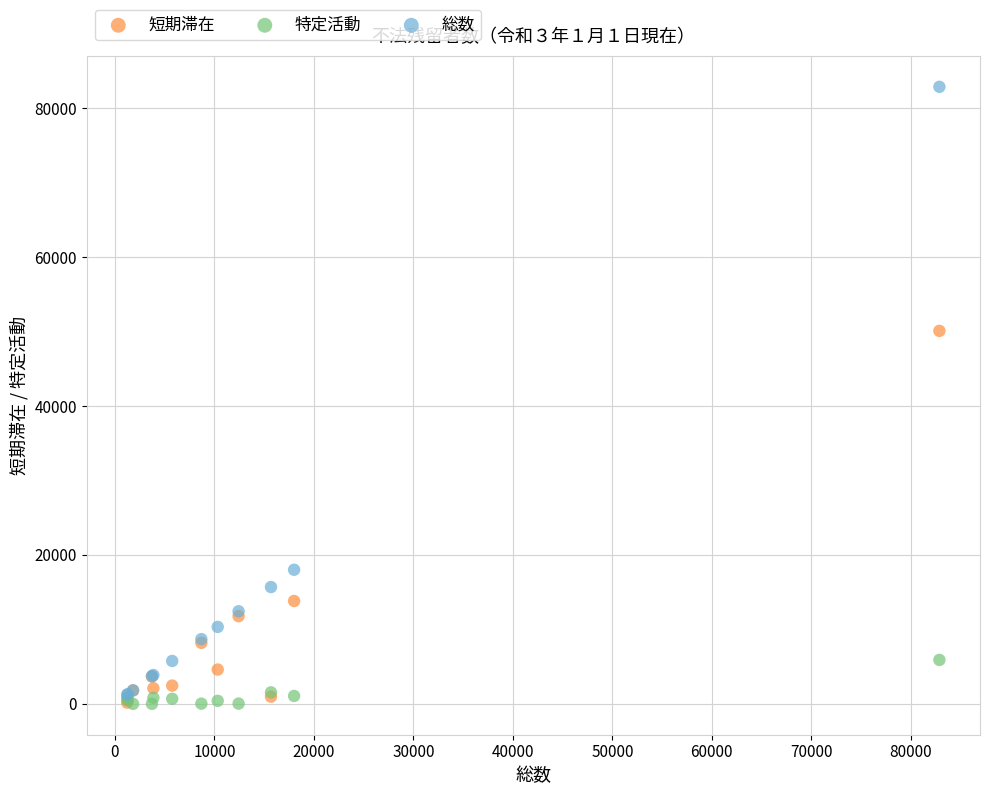

Across all series, what Y value is closest to 41434?

50092